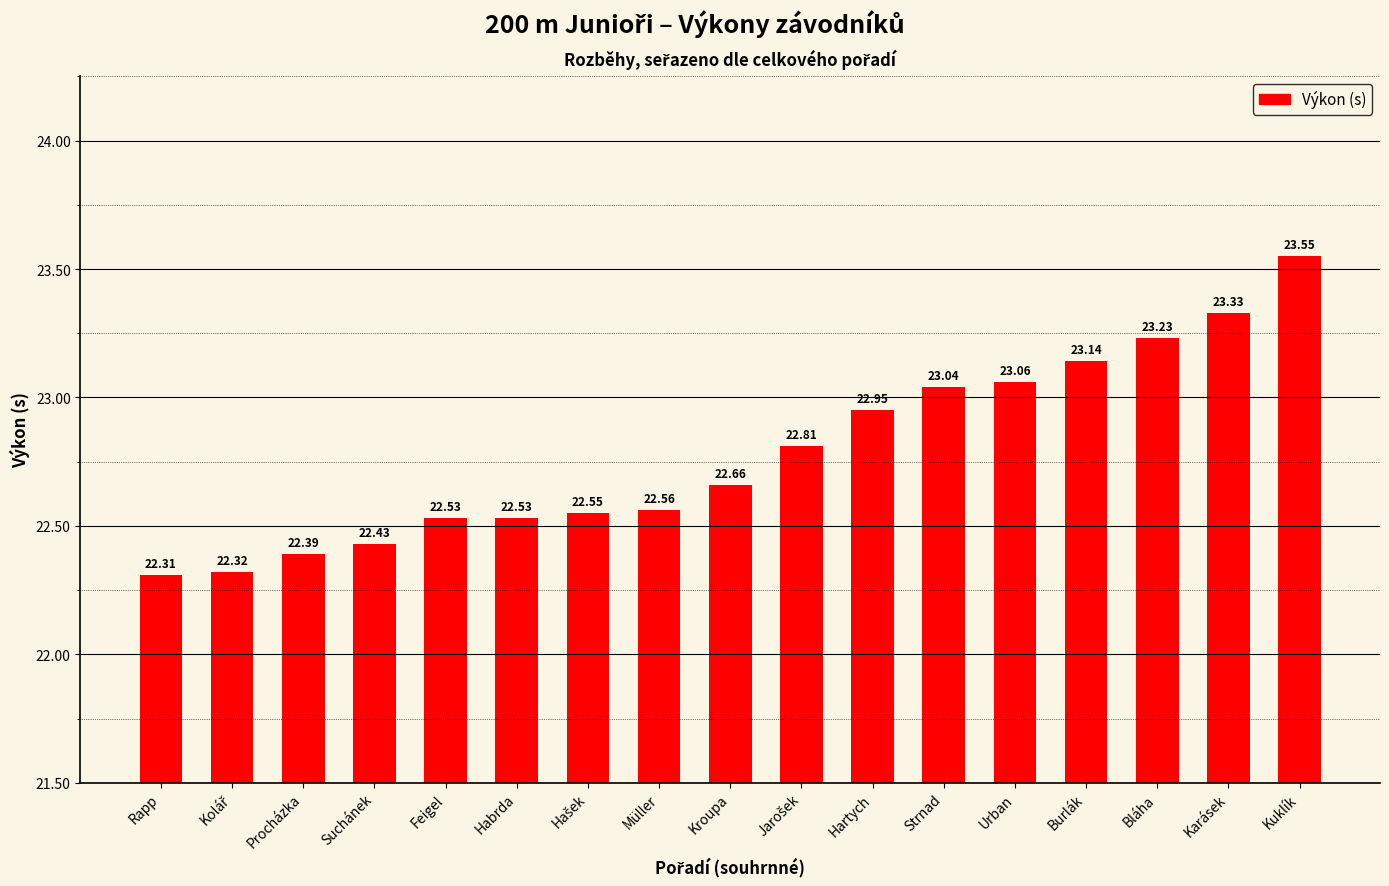

What is the difference between the second highest and second lowest values?

1.0